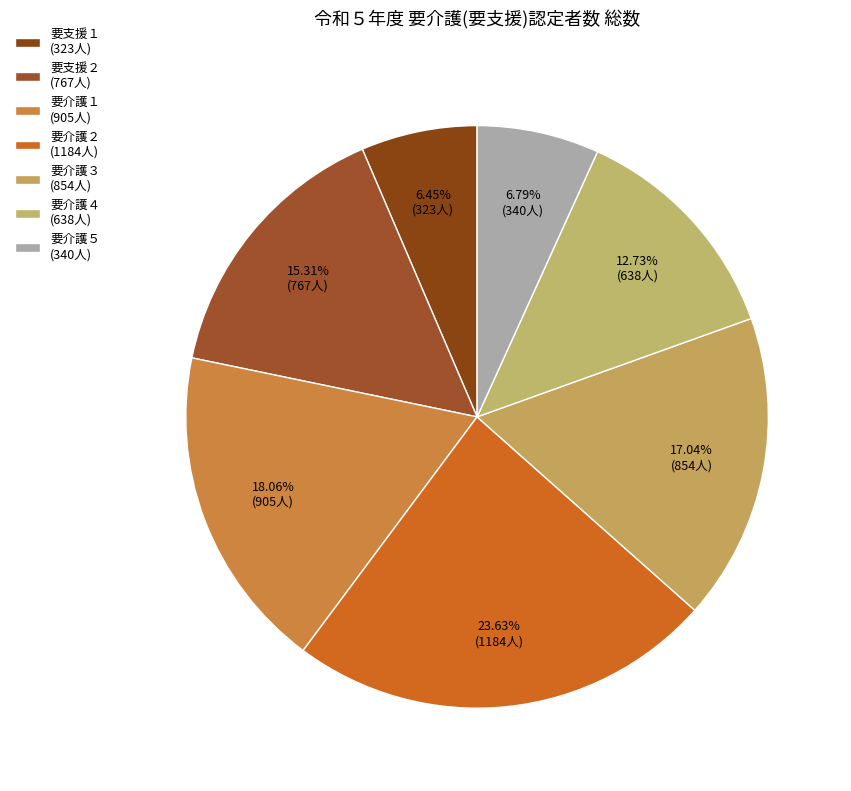

What is the largest slice in the pie chart?

要介護２